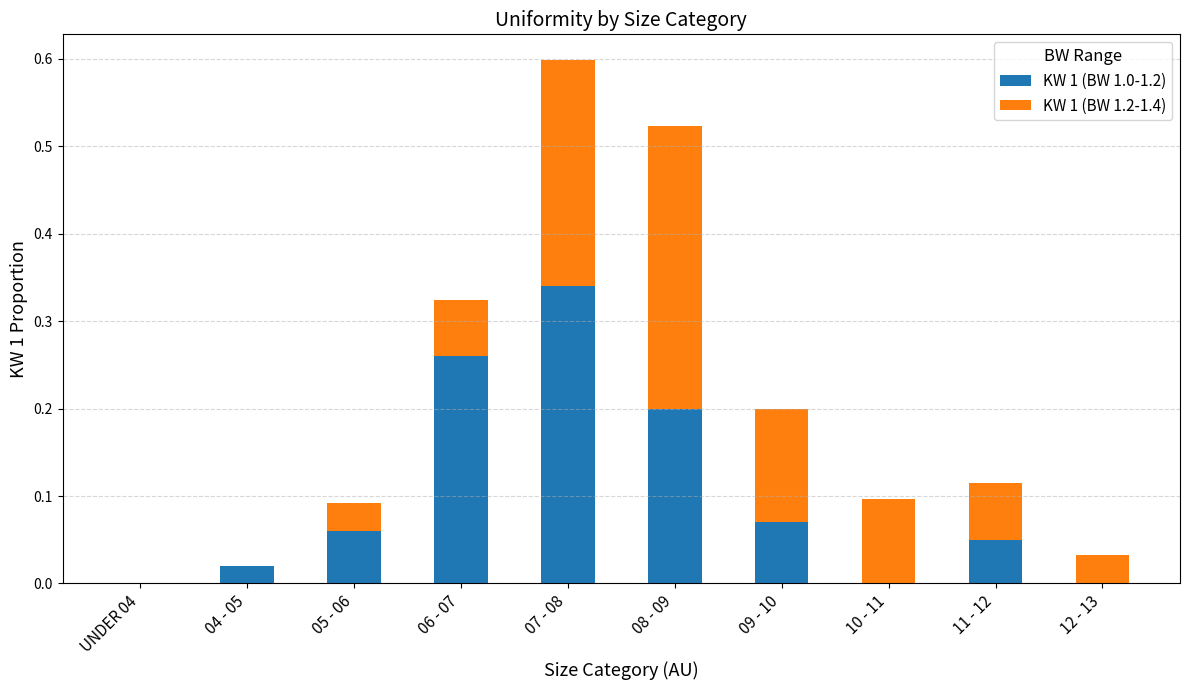

What is the sum of all KW 1 (BW 1.0-1.2) values?

1.0